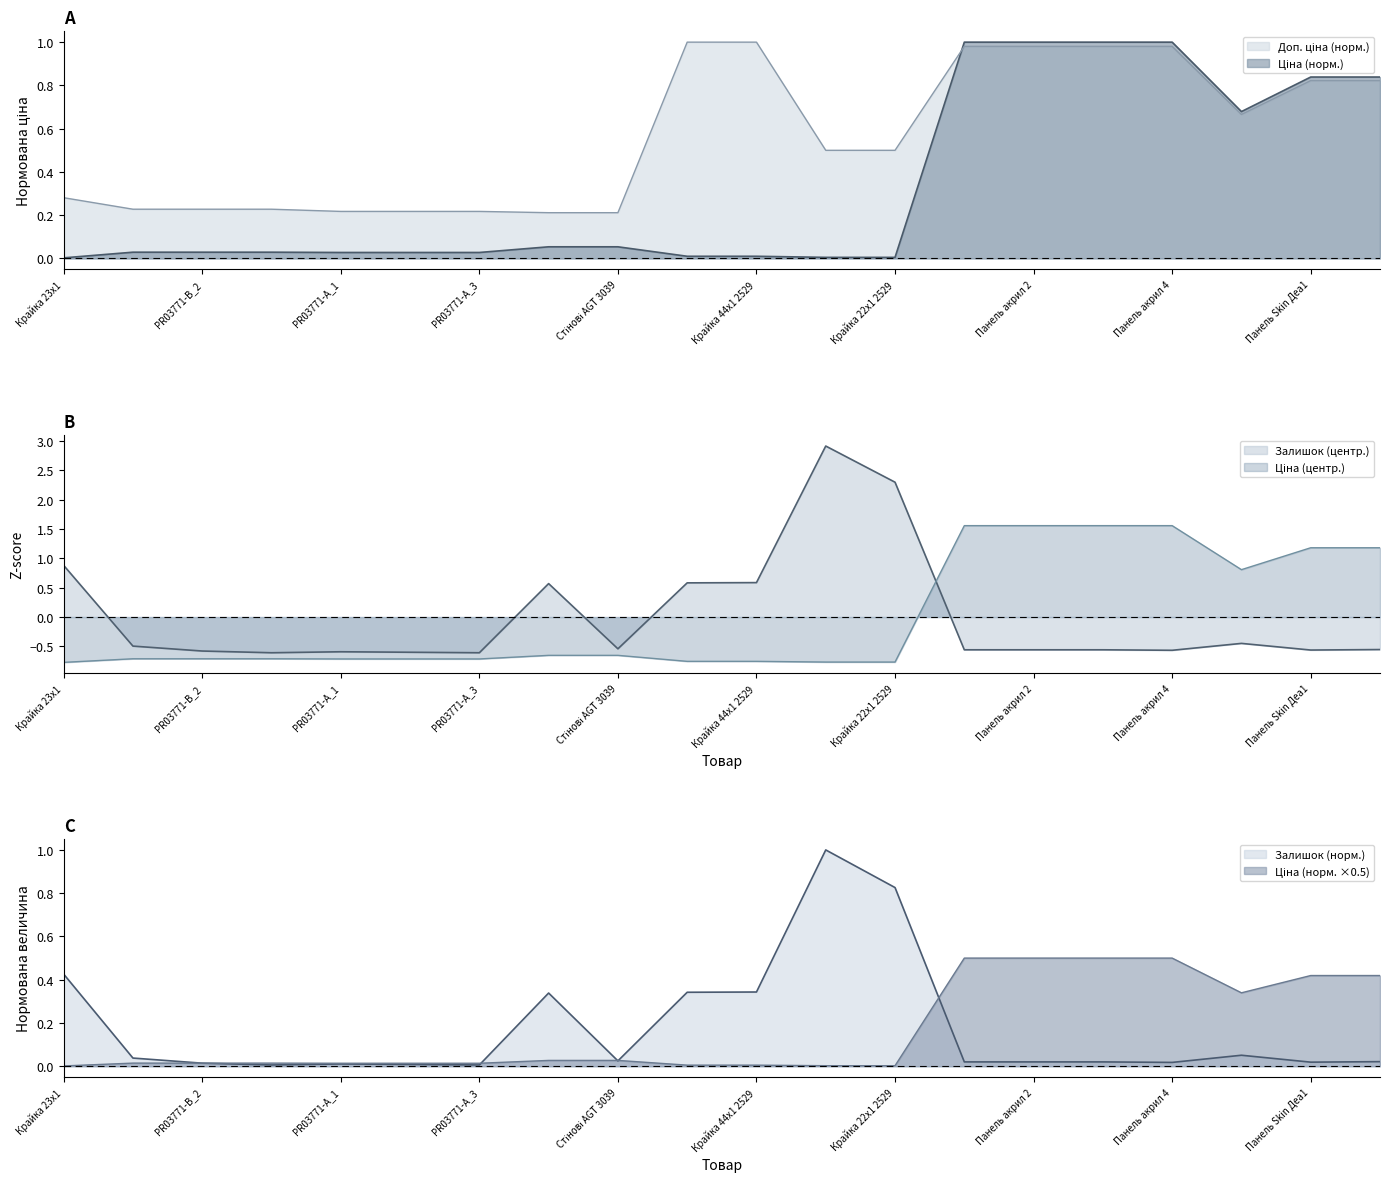

What is the highest value of the Залишок (центр.) series?

2.9